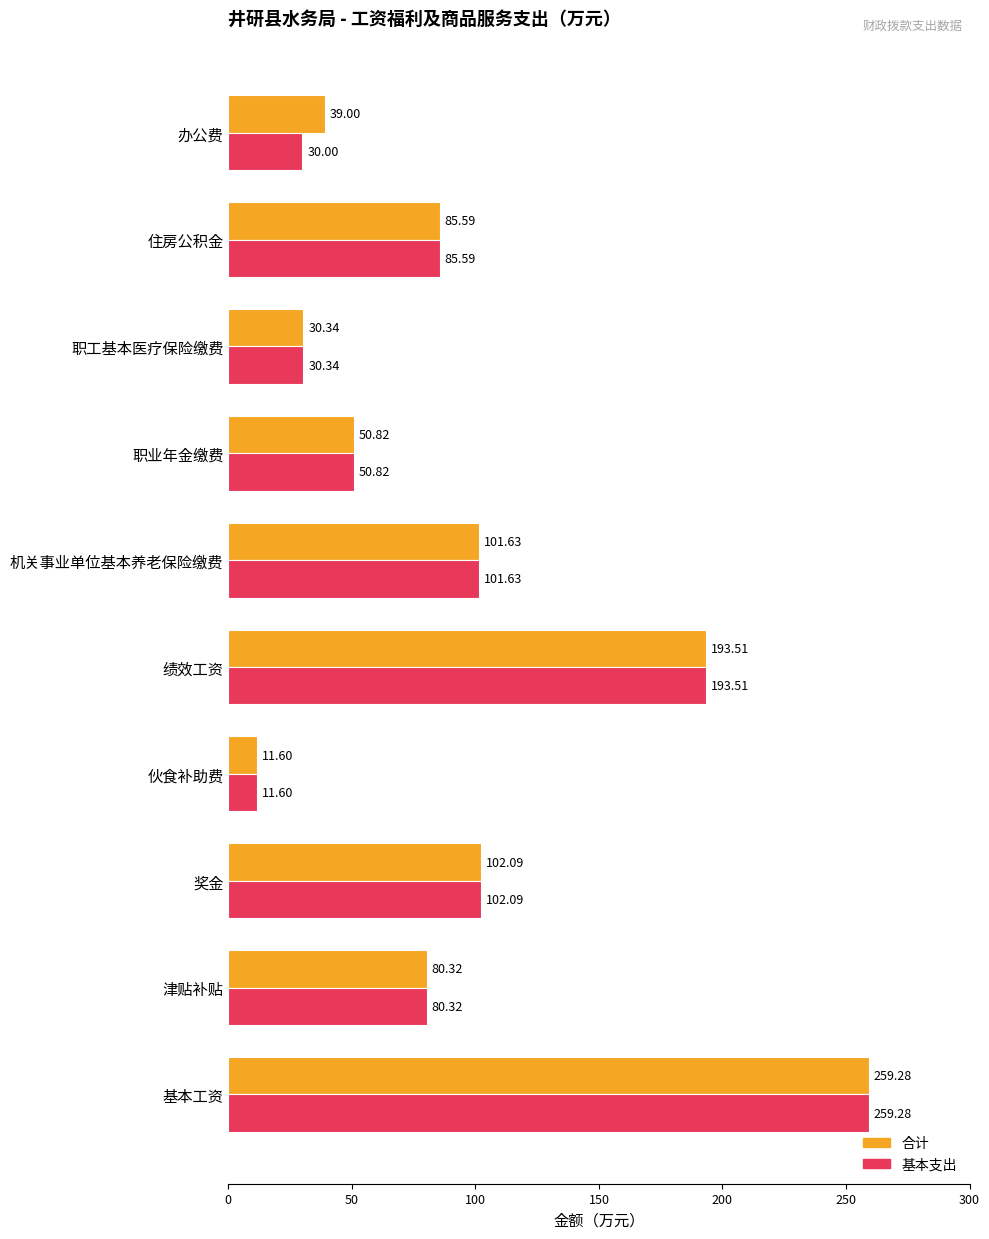

What is the total value across all series at 职工基本医疗保险缴费?

60.7